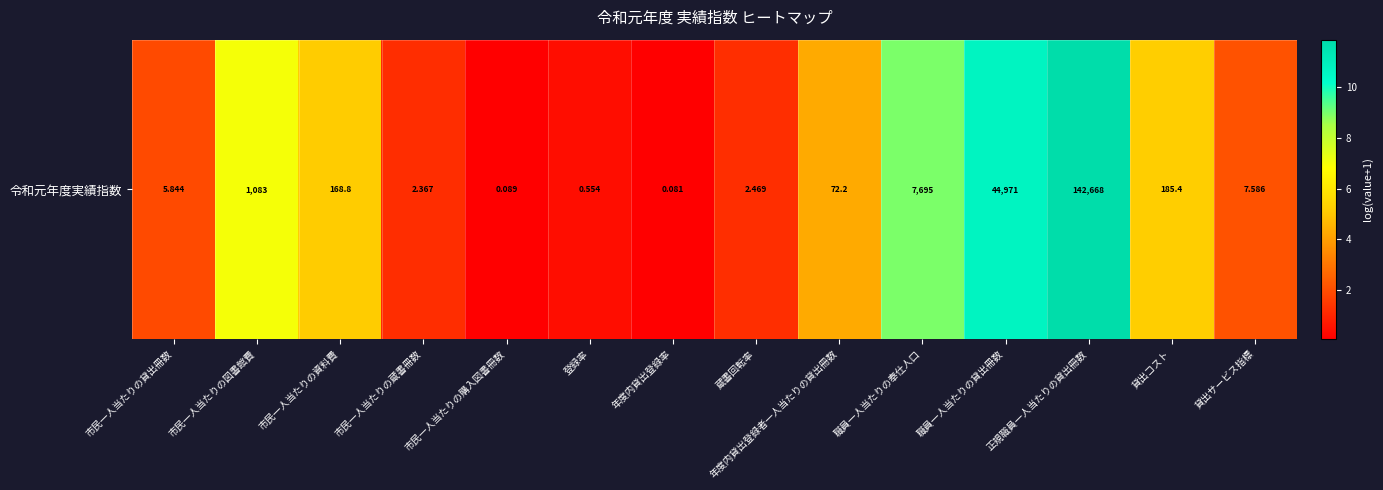

How many data points does each series have?

14